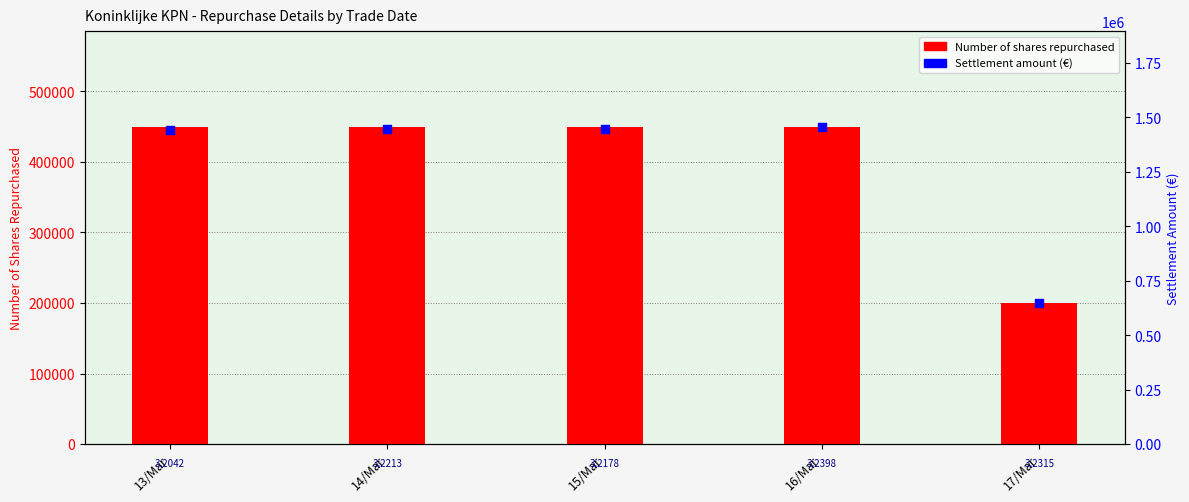

Which series contains the lowest Y value?

Number of shares repurchased